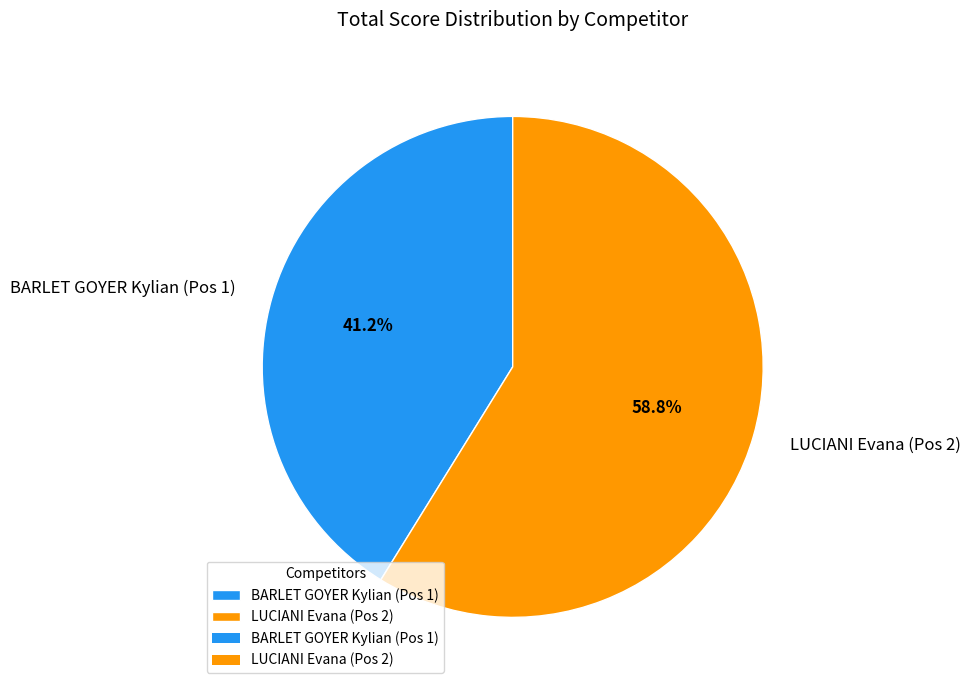

Combined, do BARLET GOYER Kylian (Pos 1) and LUCIANI Evana (Pos 2) account for over 50%?

Yes